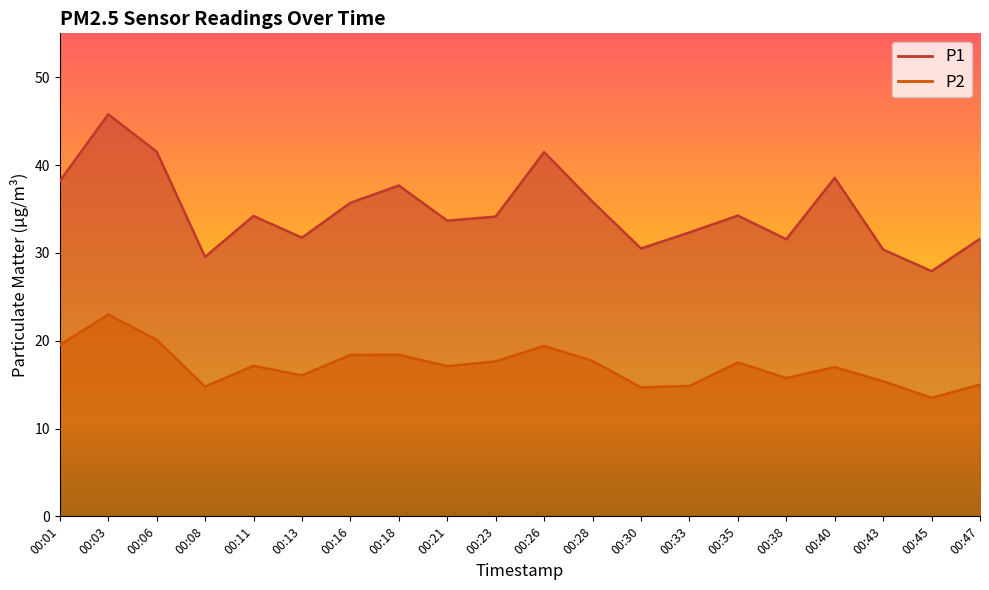

What is the difference between the P2 values at 00:38 and 00:33?

0.9